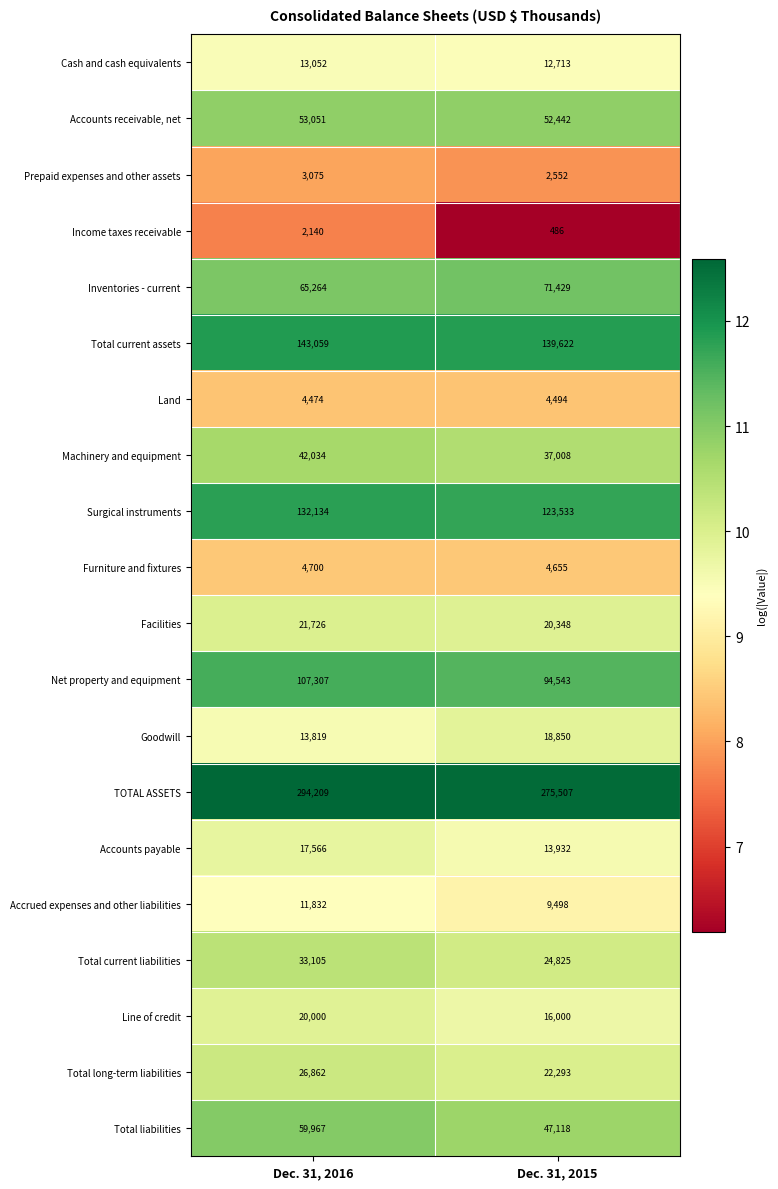

Rank the series at Dec. 31, 2015 from highest to lowest value.

TOTAL ASSETS, Total current assets, Surgical instruments, Net property and equipment, Inventories - current, Accounts receivable, net, Total liabilities, Machinery and equipment, Total current liabilities, Total long-term liabilities, Facilities, Goodwill, Line of credit, Accounts payable, Cash and cash equivalents, Accrued expenses and other liabilities, Furniture and fixtures, Land, Prepaid expenses and other assets, Income taxes receivable